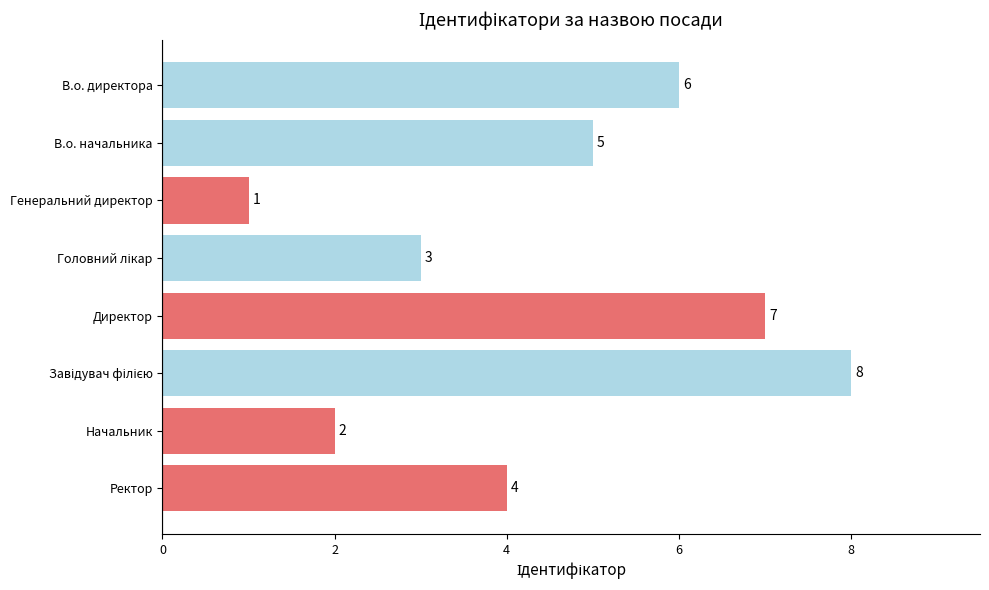

Which label corresponds to the smallest value in the chart?

Генеральний директор